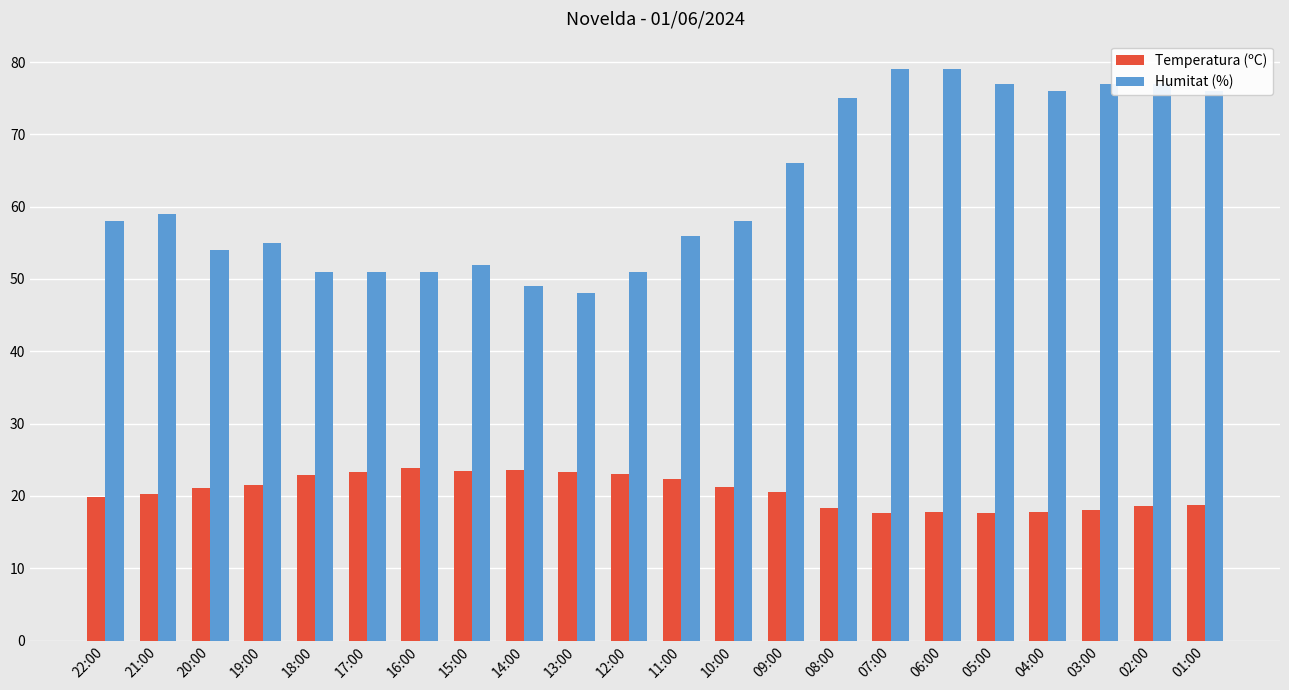

List the series in order of their peak value, highest first.

Humitat (%), Temperatura (ºC)